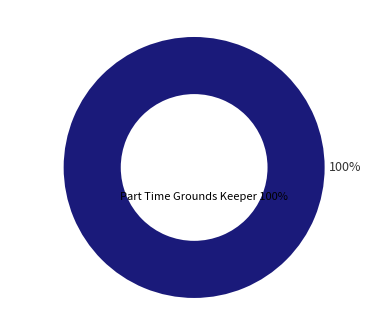

Is there a majority slice in this chart?

Yes